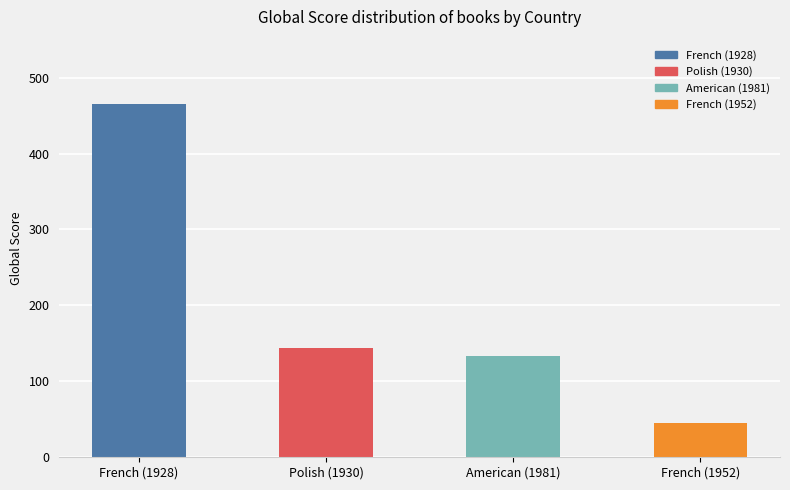

Rank the categories by value from highest to lowest.

French (1928), Polish (1930), American (1981), French (1952)